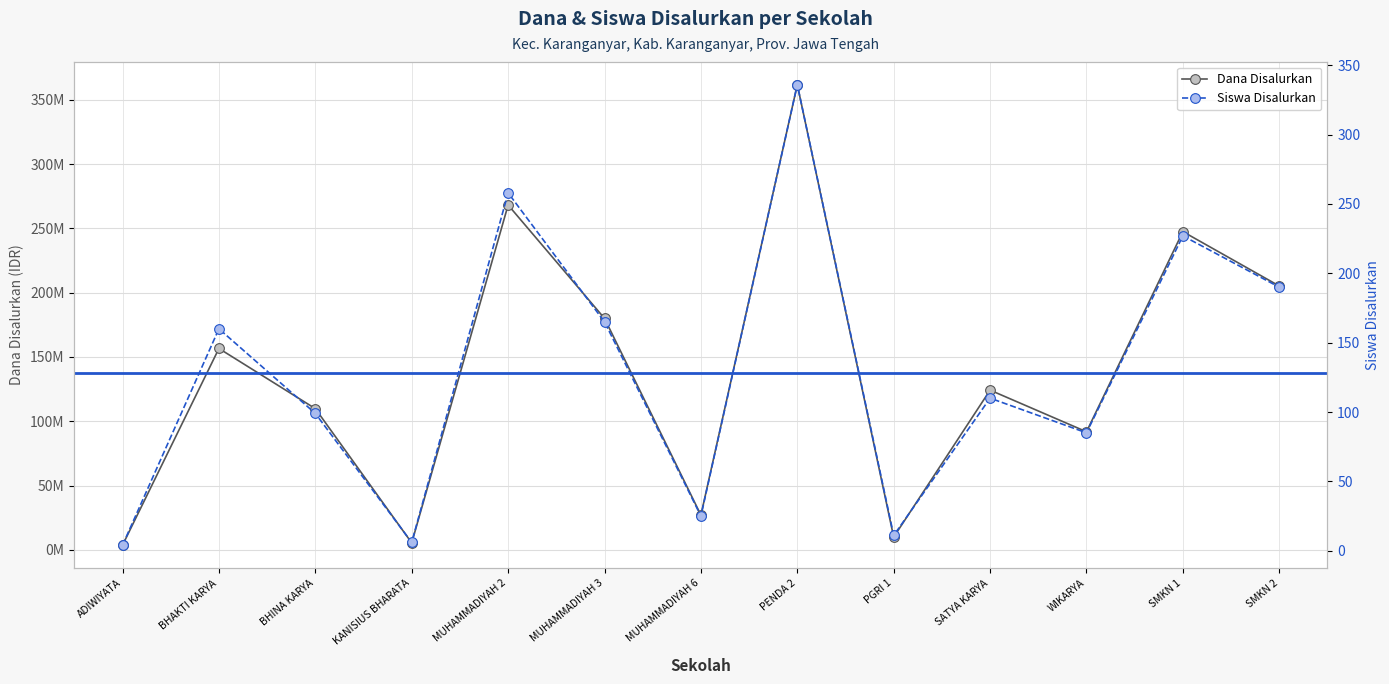

At KANISIUS BHARATA, list the series in order from smallest to largest.

Siswa Disalurkan, Dana Disalurkan